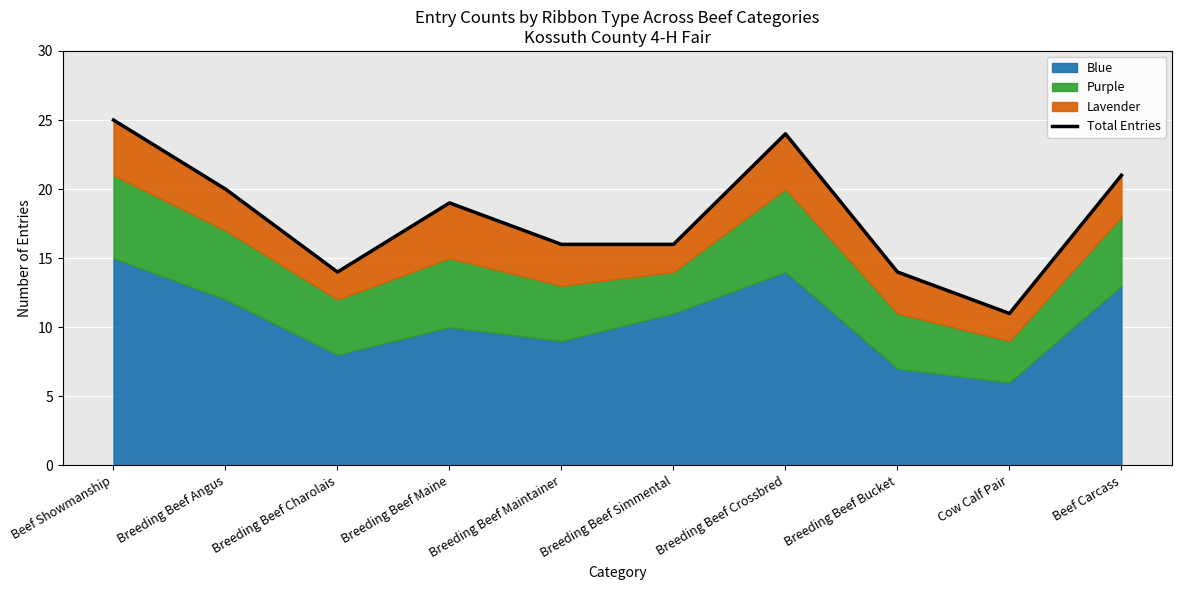

What is the difference between the maximum and second lowest values?

11